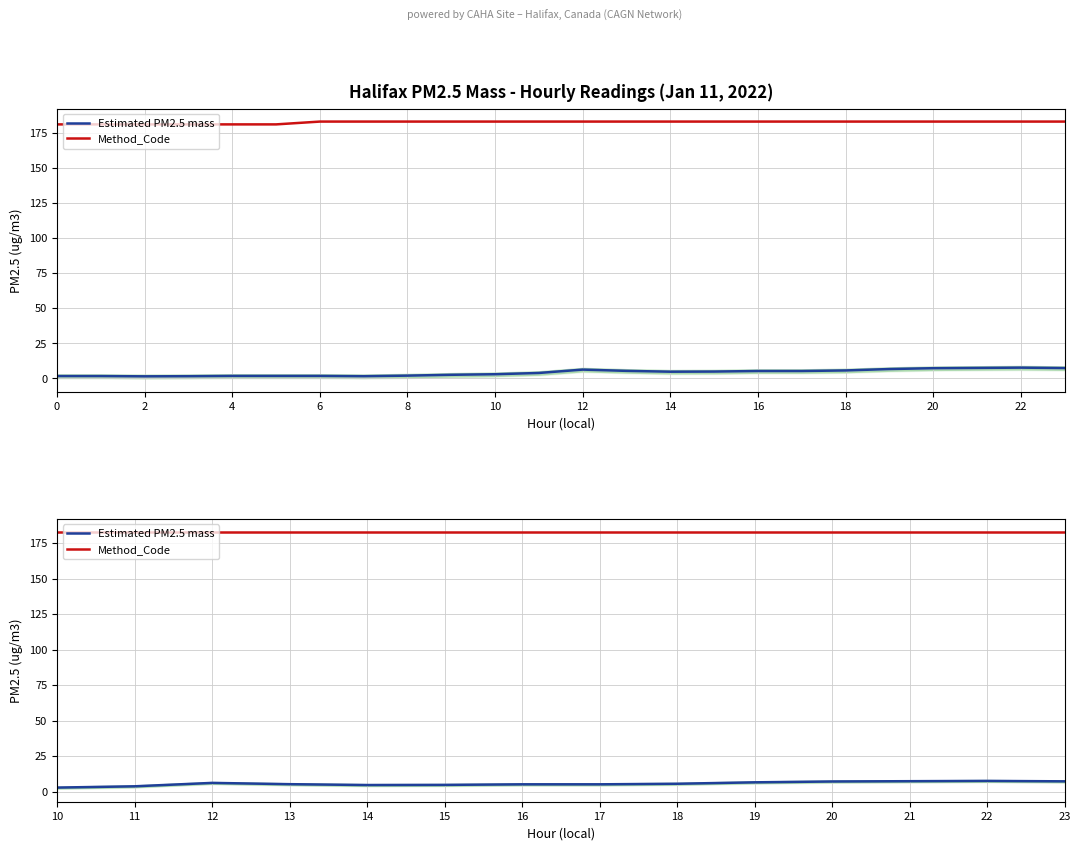

What is the total value across all series at 16?

188.2